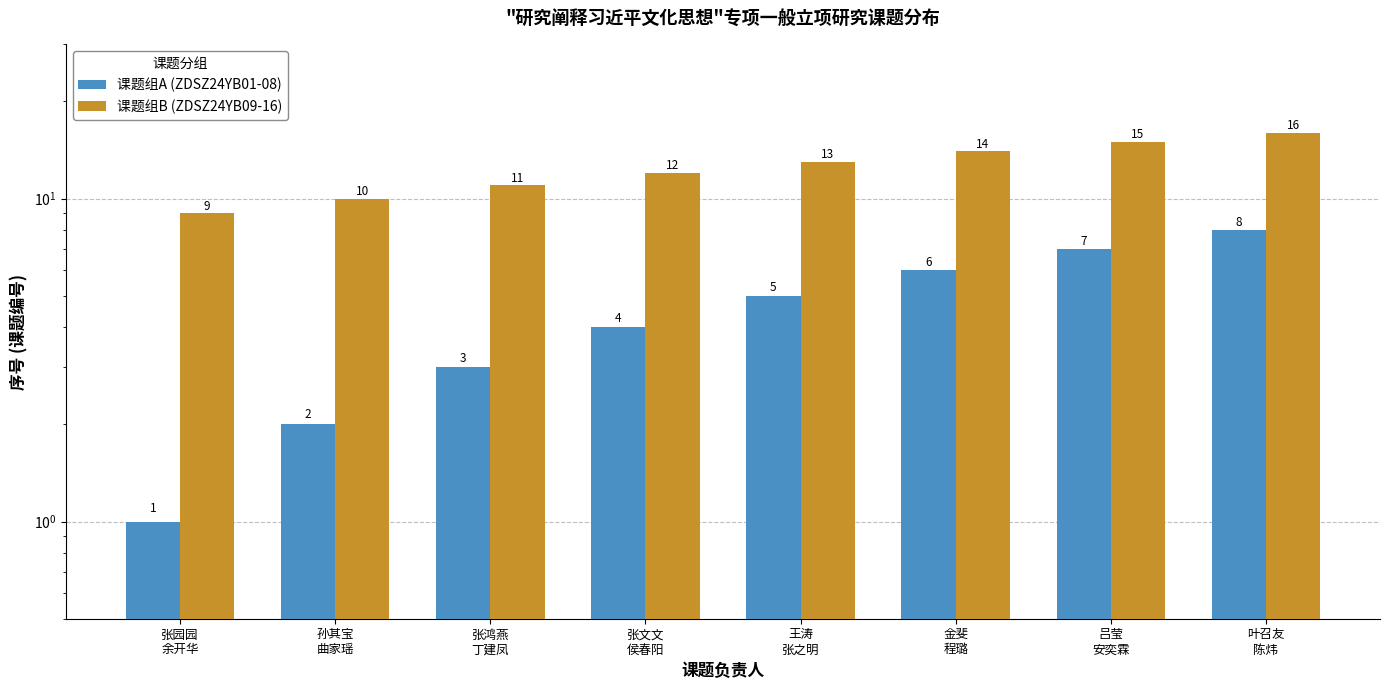

What is the difference between the second highest and second lowest values in the 课题组A (ZDSZ24YB01-08) series?

5